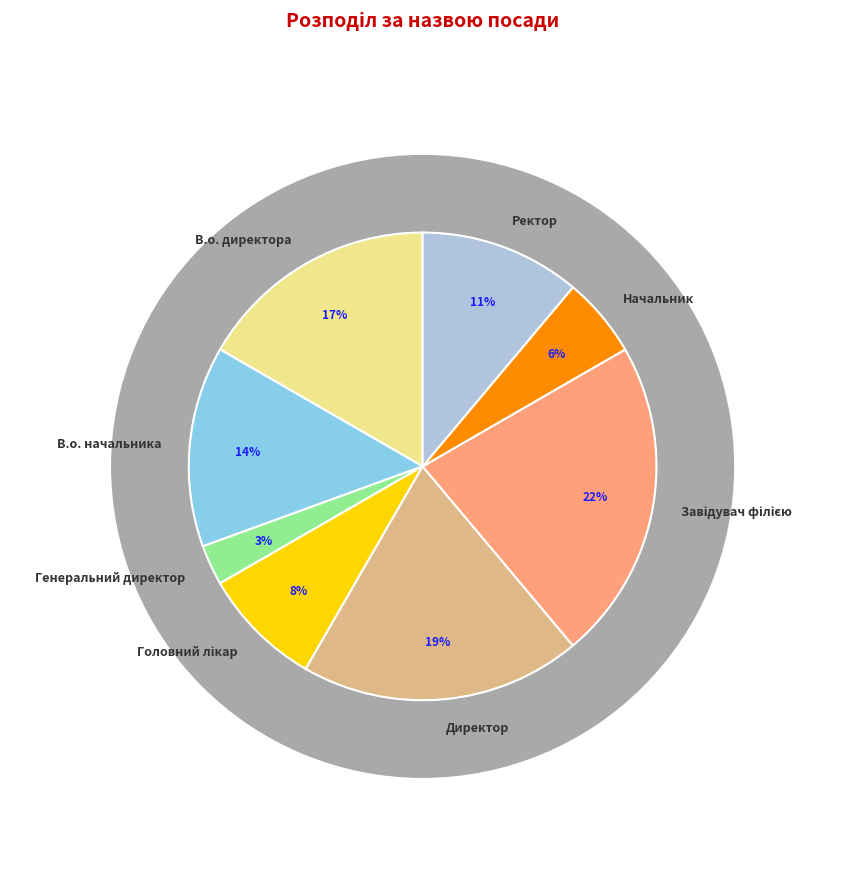

Count the number of slices in the pie.

8